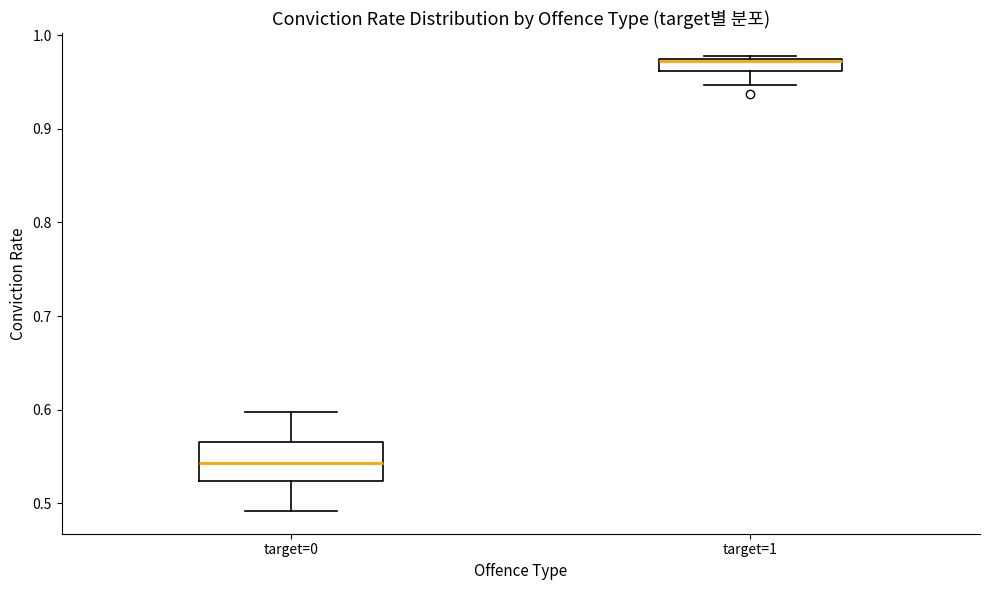

Where does the median line of the box for target=0 sit on the y-axis? The values are not printed on the chart, so give them approximately, as read against the axis.

0.54